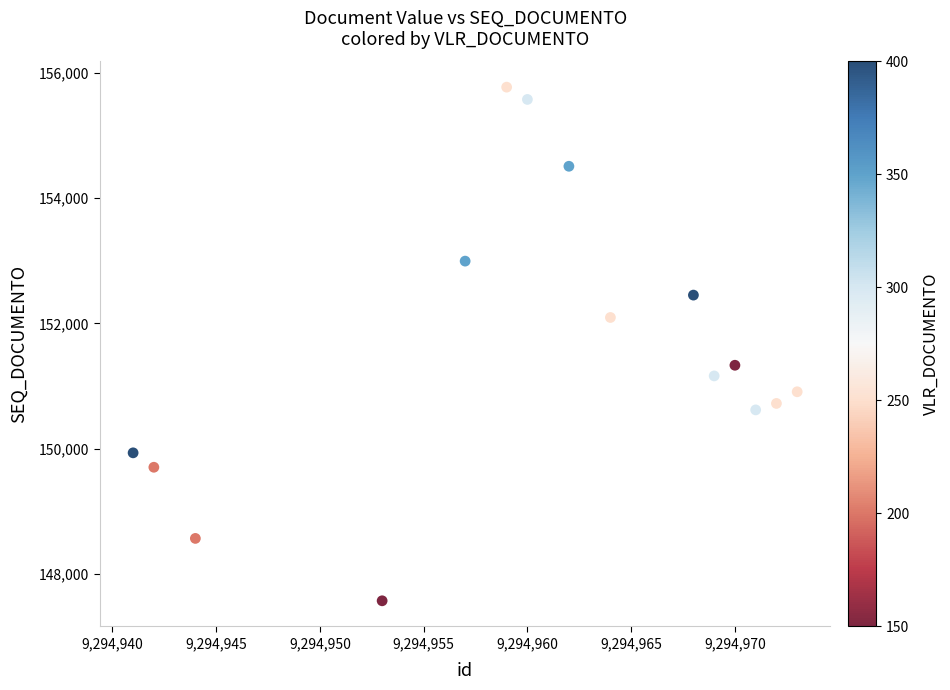

What is the range of X values (max minus min)?

32